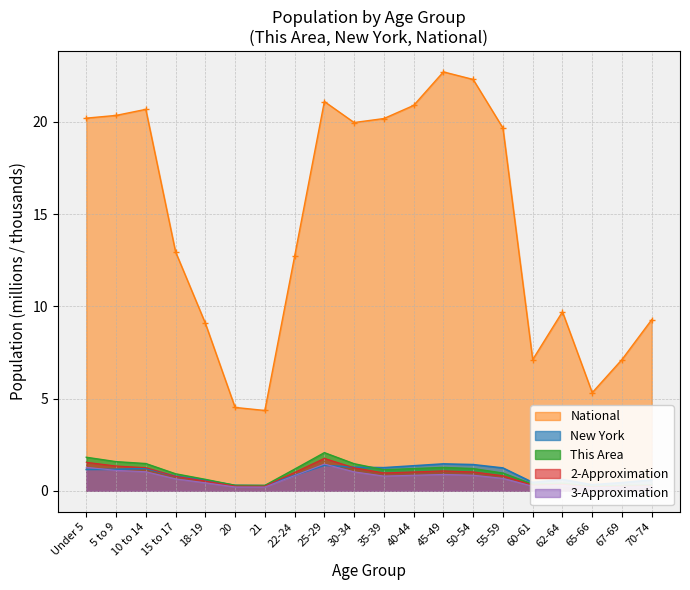

At which category does the chart reach its peak across all series?

45-49